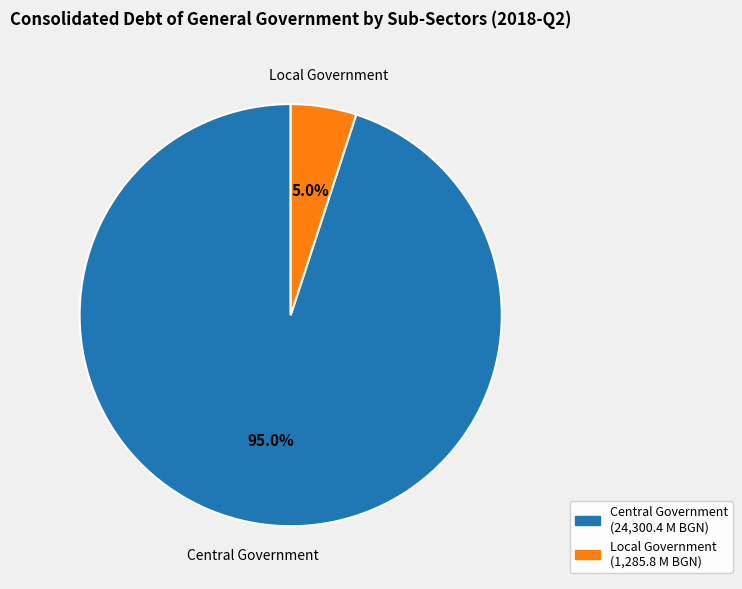

Is there any slice that represents more than half of the pie?

Yes